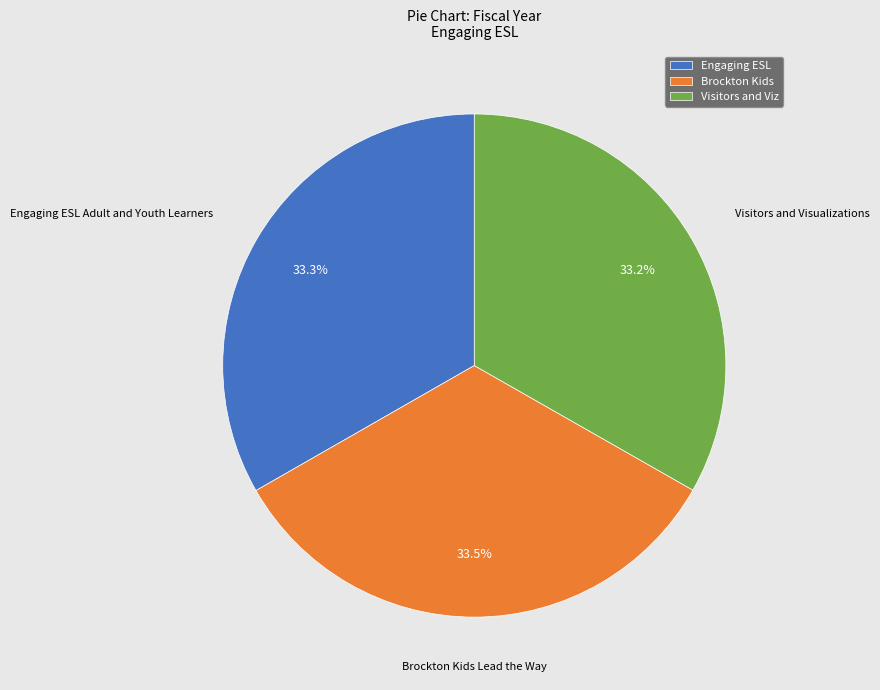

What percentage do Visitors and Viz and Brockton Kids together represent?

66.7%